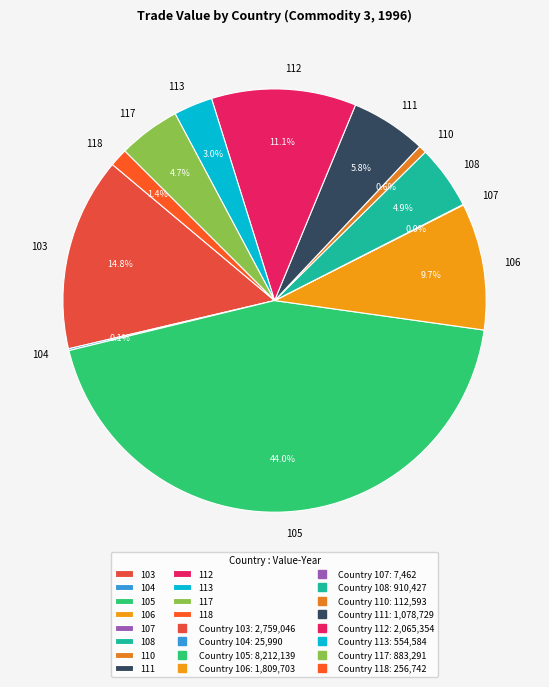

What percentage is the 118 slice, to the nearest percent?

1%